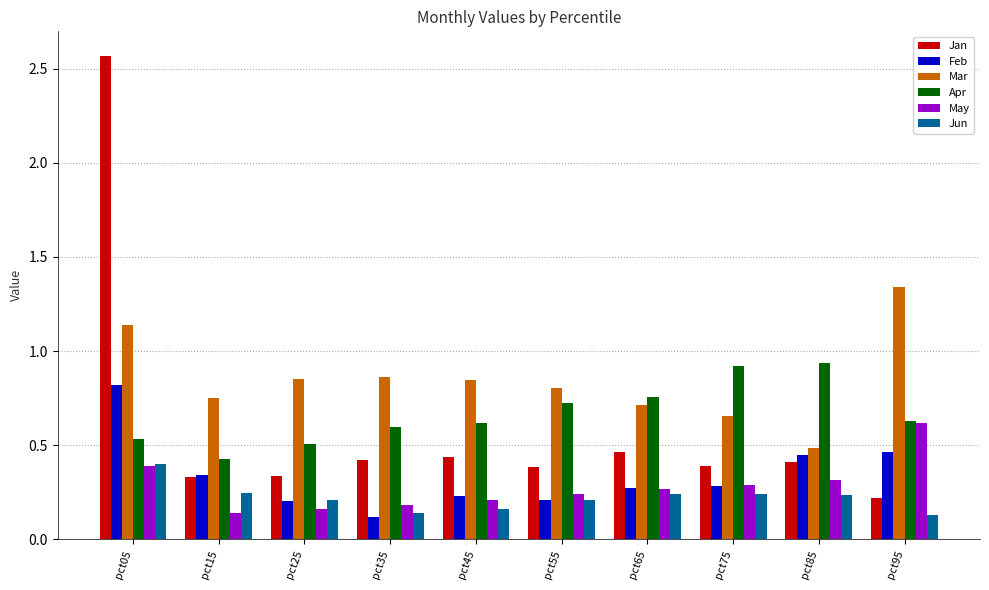

At which category is the sum across all series the highest?

pct05